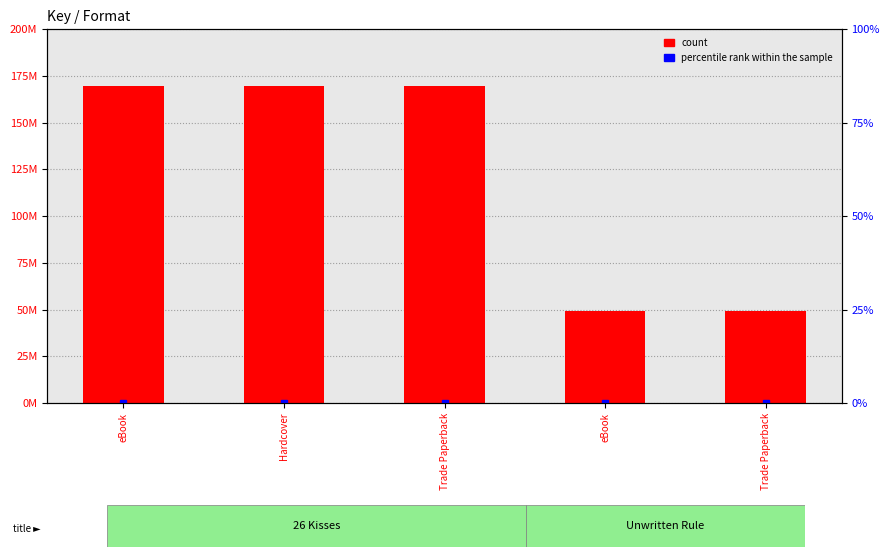

What is the label of the 5th bar from the right?

eBook